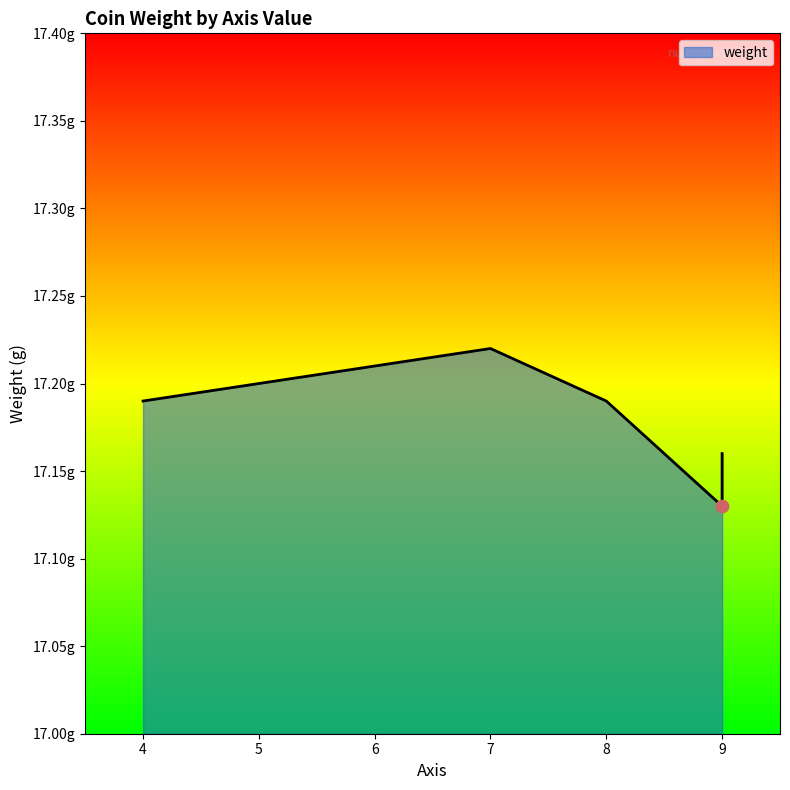

Which has a higher value, 7 or 6?

7